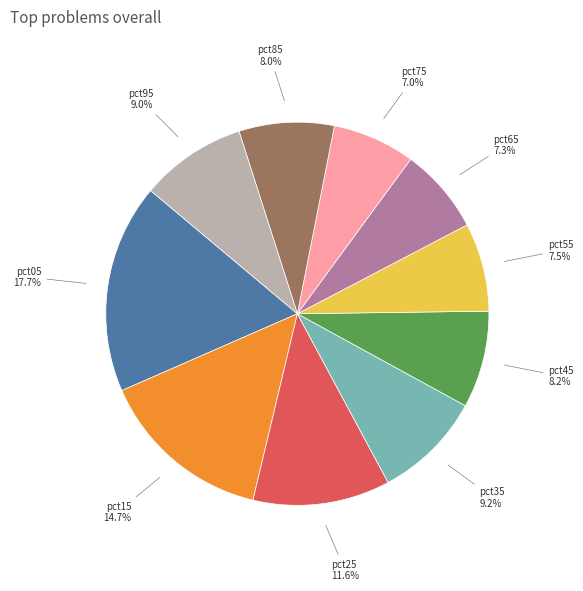

Is there any slice that represents more than half of the pie?

No